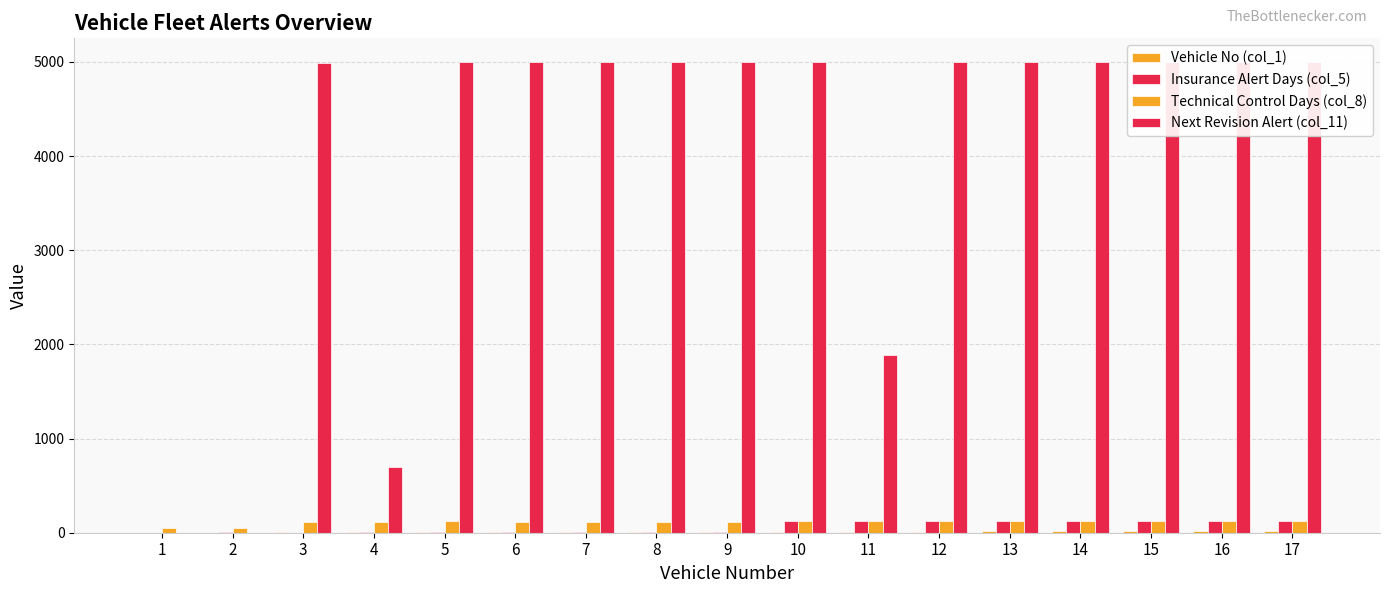

Between 6 and 12, which series saw the biggest shift?

Insurance Alert Days (col_5)